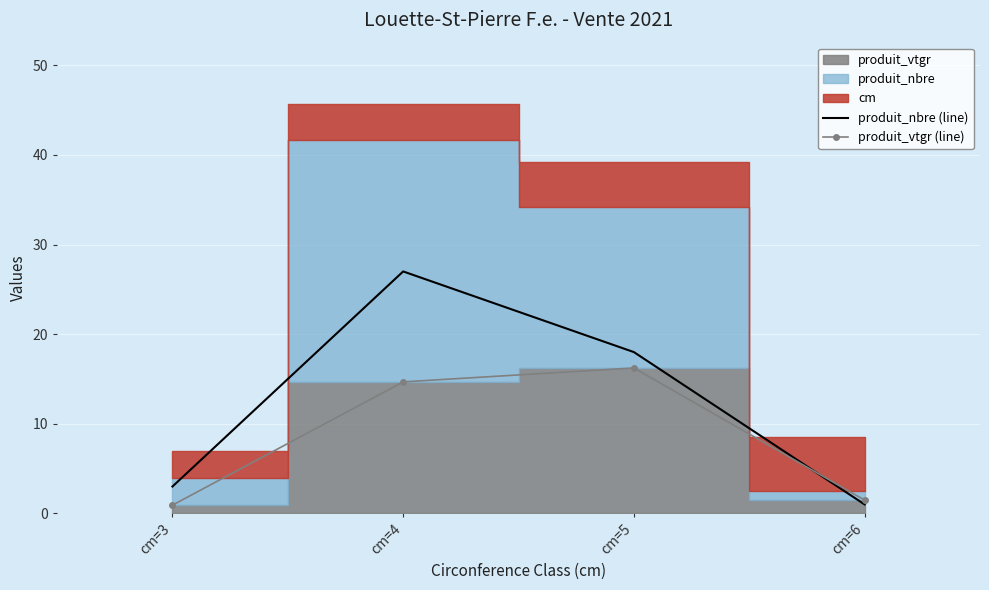

Is the value of produit_nbre (line) at cm=3 greater than the value of produit_vtgr (line) at cm=5?

No